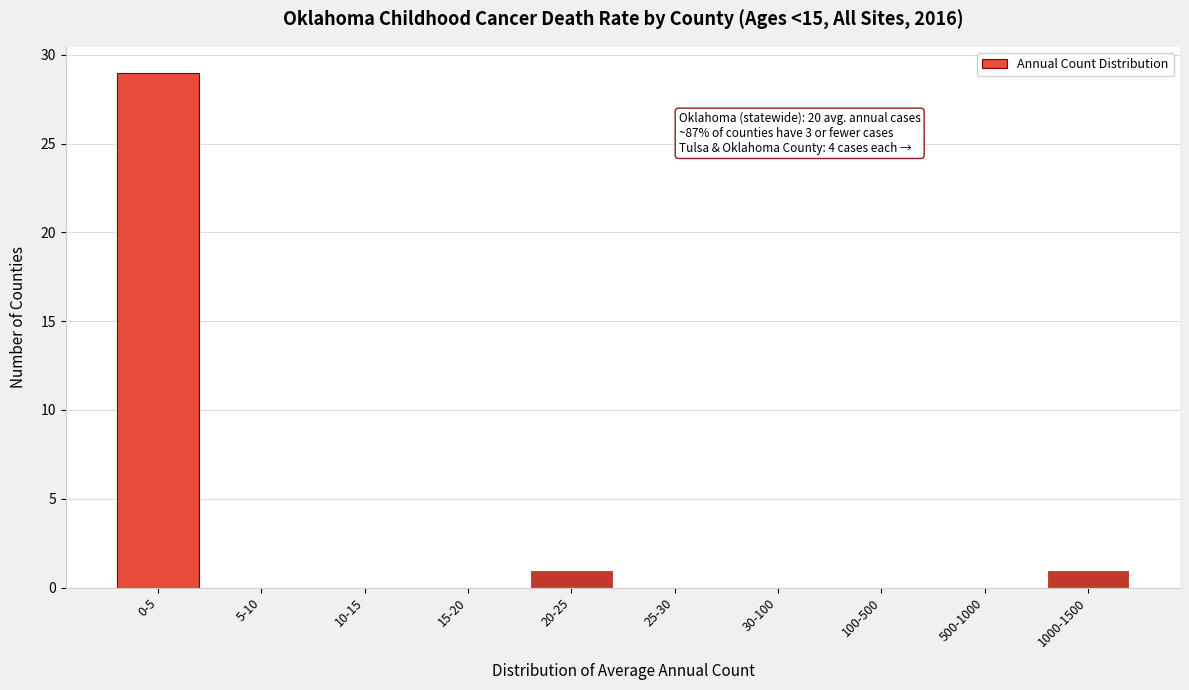

Reading right to left, what are all the values shown in this chart?

1000-1500=1	500-1000=0	100-500=0	30-100=0	25-30=0	20-25=1	15-20=0	10-15=0	5-10=0	0-5=29